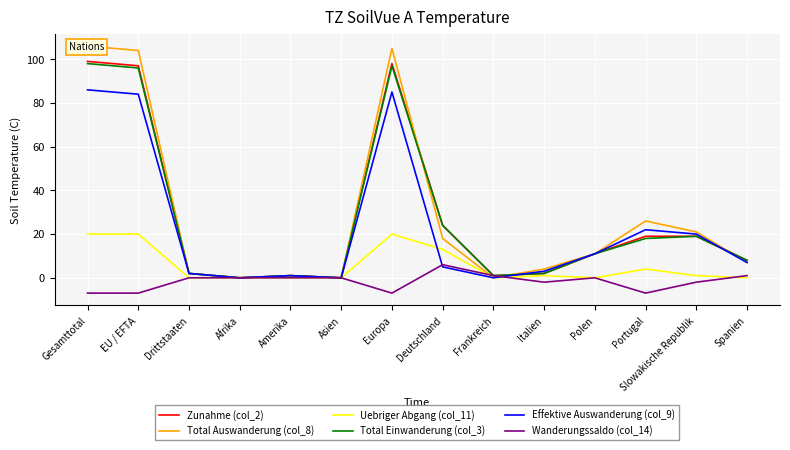

What are all the series names shown in the legend?

Zunahme (col_2), Total Auswanderung (col_8), Uebriger Abgang (col_11), Total Einwanderung (col_3), Effektive Auswanderung (col_9), Wanderungssaldo (col_14)